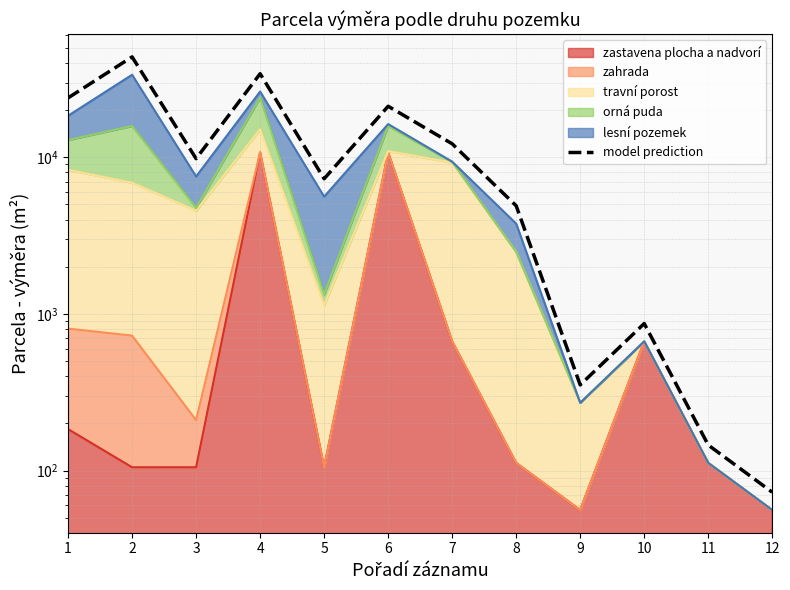

What is the sum of all values?

158581.8